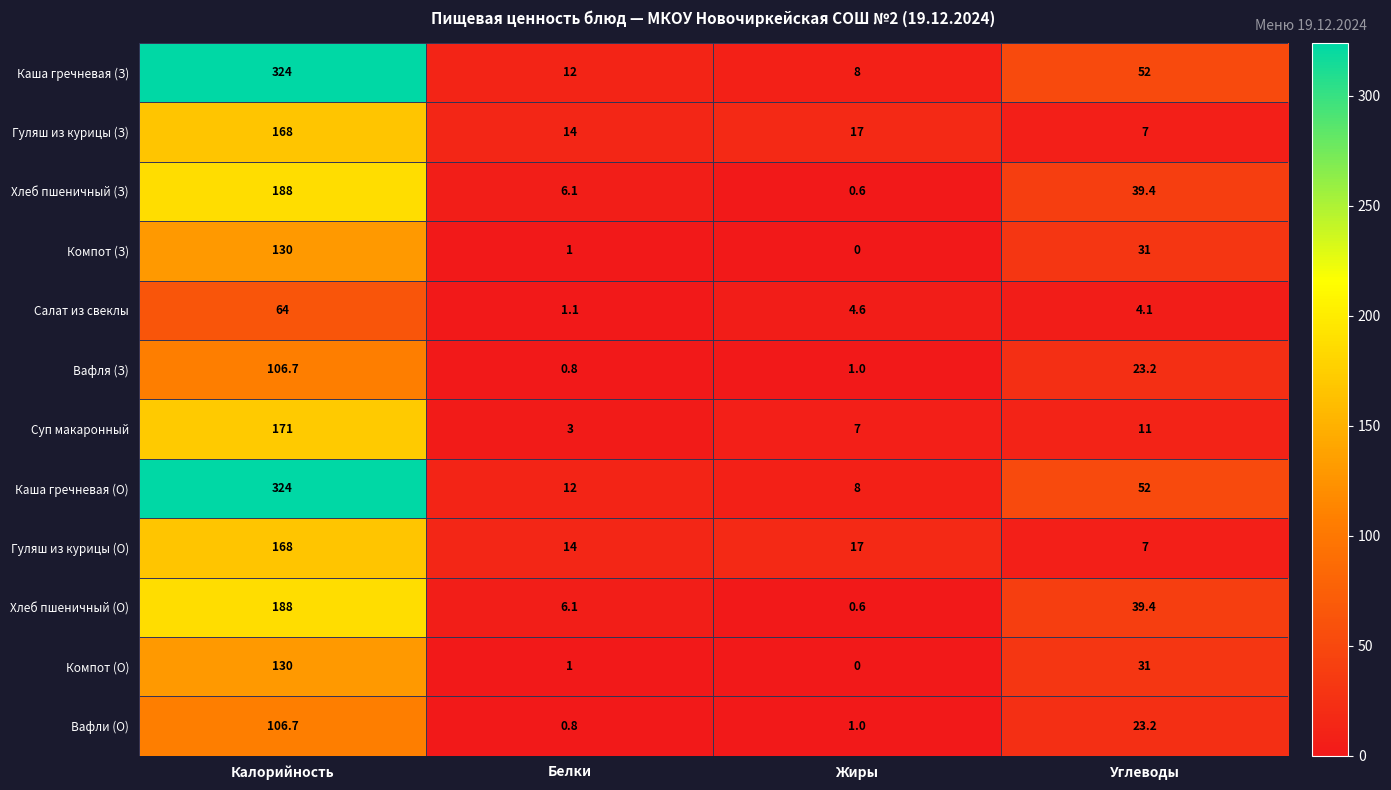

What is the sum of all Вафля (З) values?

131.7